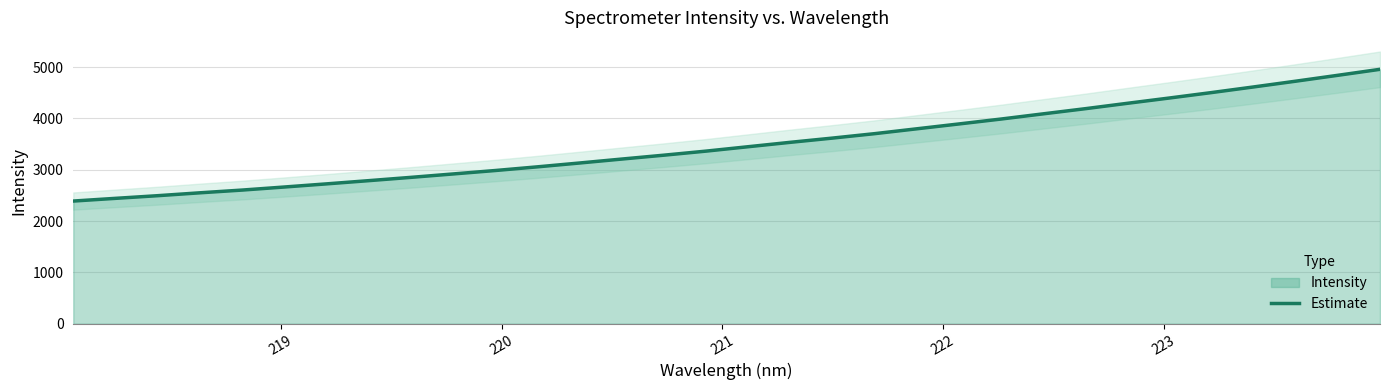

How many distinct data groups are displayed?

1